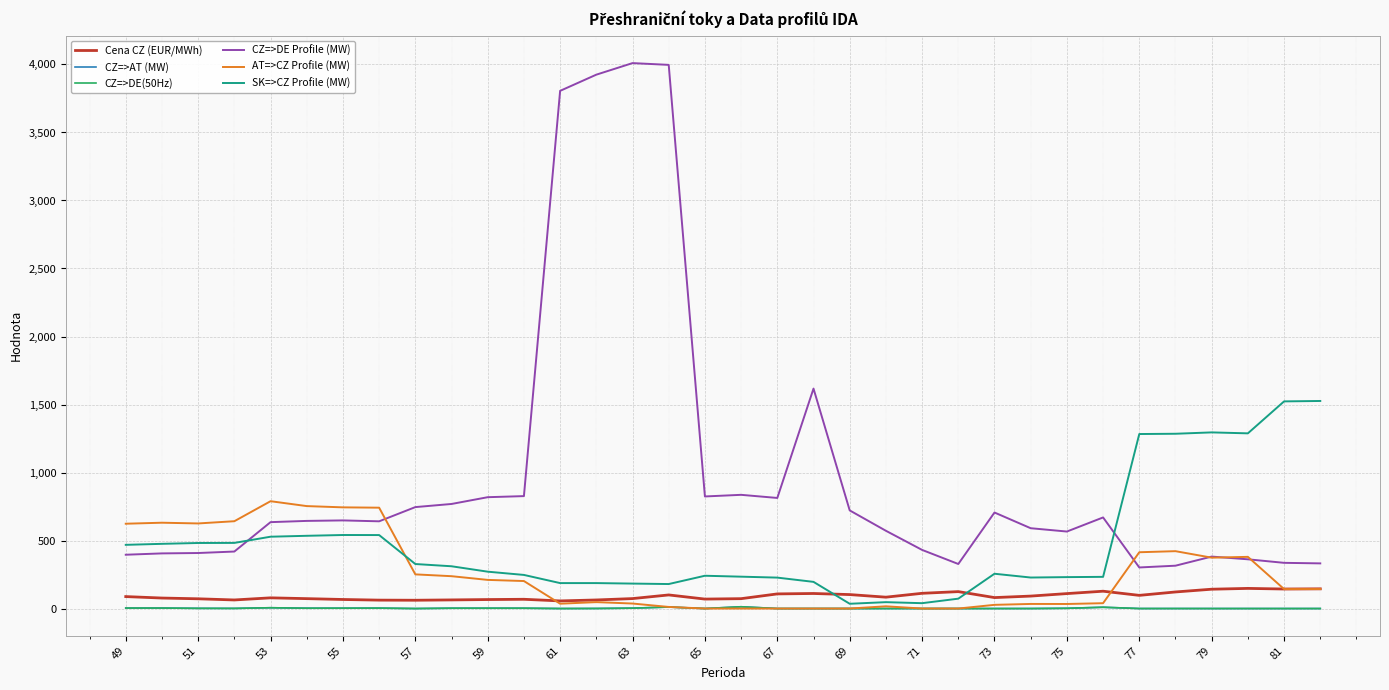

Which series has the widest spread of values?

CZ=>DE Profile (MW)